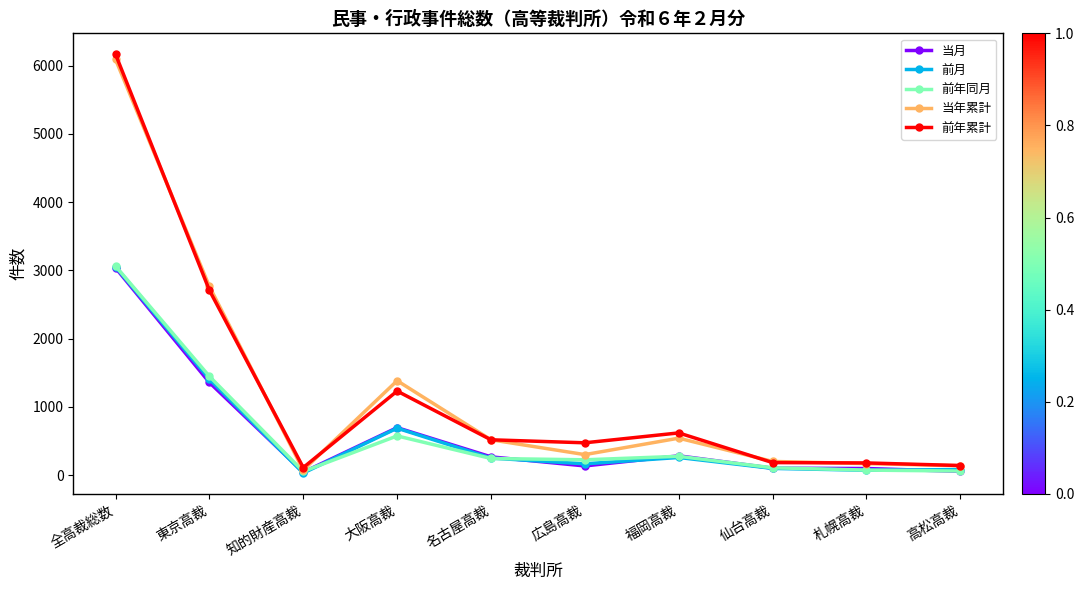

Which series has the largest range (max minus min)?

前年累計